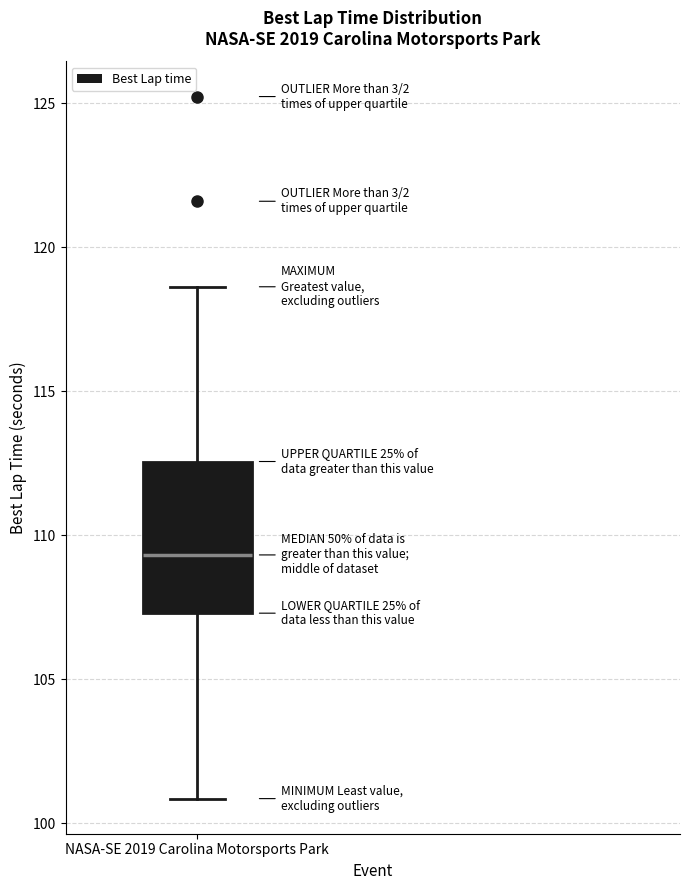

Where is the lower edge of the box for NASA-SE 2019 Carolina Motorsports Park on the y-axis? The values are not printed on the chart, so give them approximately, as read against the axis.

107.5